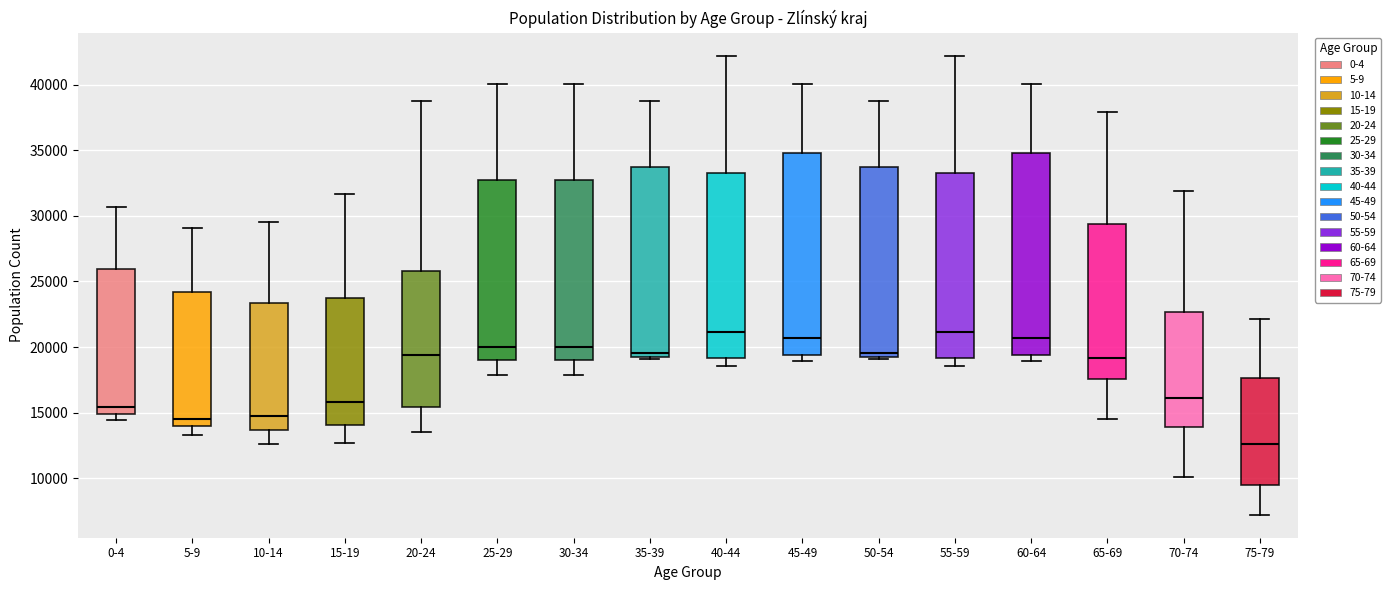

Reading left to right, transcribe this box plot: for each box, give where its median line is, the range the box spans, and where its two whiskers end, as read against the y-axis. The values are not printed on the chart, so give them approximately, as read against the axis.

0-4: median 15500, box 15000 to 26000, whiskers 14500 to 30500
5-9: median 14500, box 14000 to 24000, whiskers 13500 to 29000
10-14: median 15000, box 13500 to 23500, whiskers 12500 to 29500
15-19: median 16000, box 14000 to 23500, whiskers 12500 to 31500
20-24: median 19500, box 15500 to 26000, whiskers 13500 to 39000
25-29: median 20000, box 19000 to 33000, whiskers 18000 to 40000
30-34: median 20000, box 19000 to 33000, whiskers 18000 to 40000
35-39: median 19500, box 19000 to 34000, whiskers 19000 (just below the box's lower edge) to 39000
40-44: median 21000, box 19000 to 33500, whiskers 18500 to 42000
45-49: median 20500, box 19500 to 35000, whiskers 19000 to 40000
50-54: median 19500, box 19000 to 34000, whiskers 19000 (just below the box's lower edge) to 39000
55-59: median 21000, box 19000 to 33500, whiskers 18500 to 42000
60-64: median 20500, box 19500 to 35000, whiskers 19000 to 40000
65-69: median 19000, box 17500 to 29500, whiskers 14500 to 38000
70-74: median 16000, box 14000 to 22500, whiskers 10000 to 32000
75-79: median 12500, box 9500 to 17500, whiskers 7000 to 22000